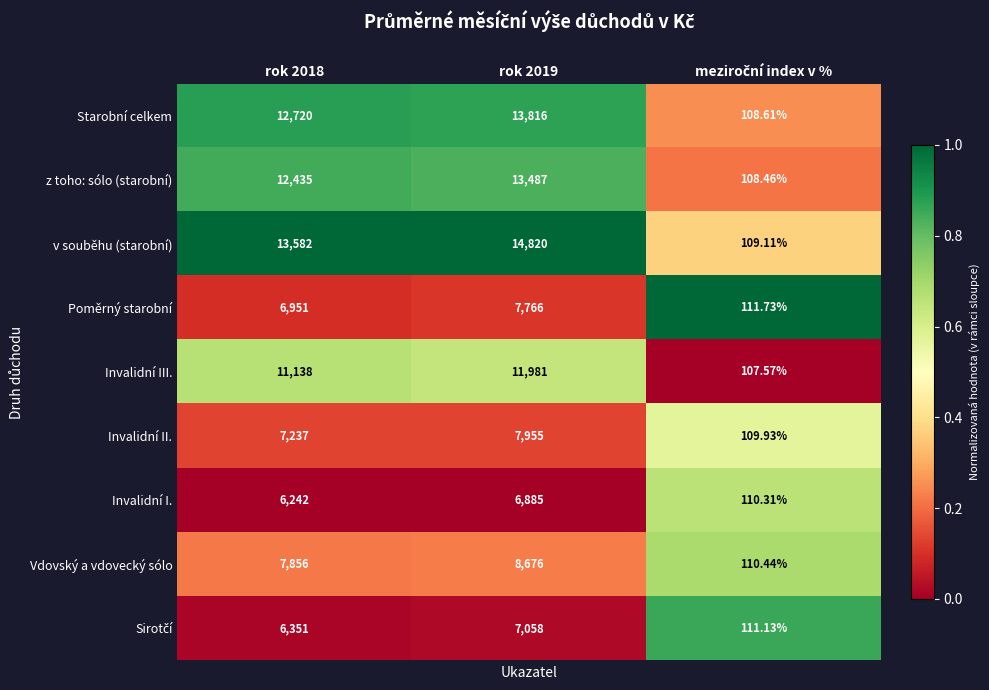

Which series has the largest total across all categories?

v souběhu (starobní)